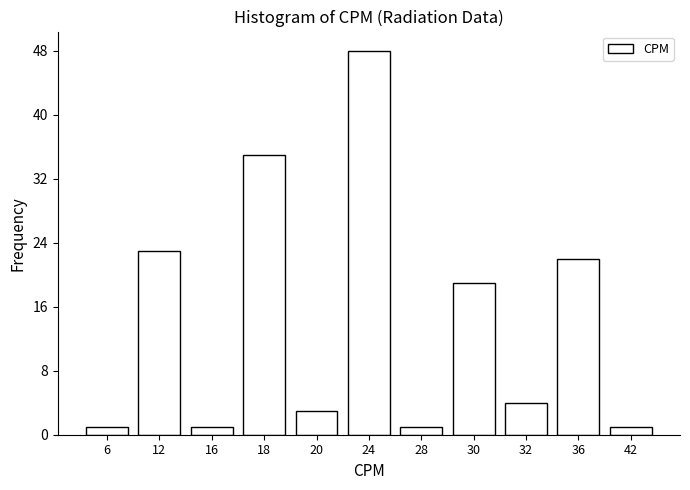

Reading left to right, list all the values displayed in this chart.

6=1	12=23	16=1	18=35	20=3	24=48	28=1	30=19	32=4	36=22	42=1